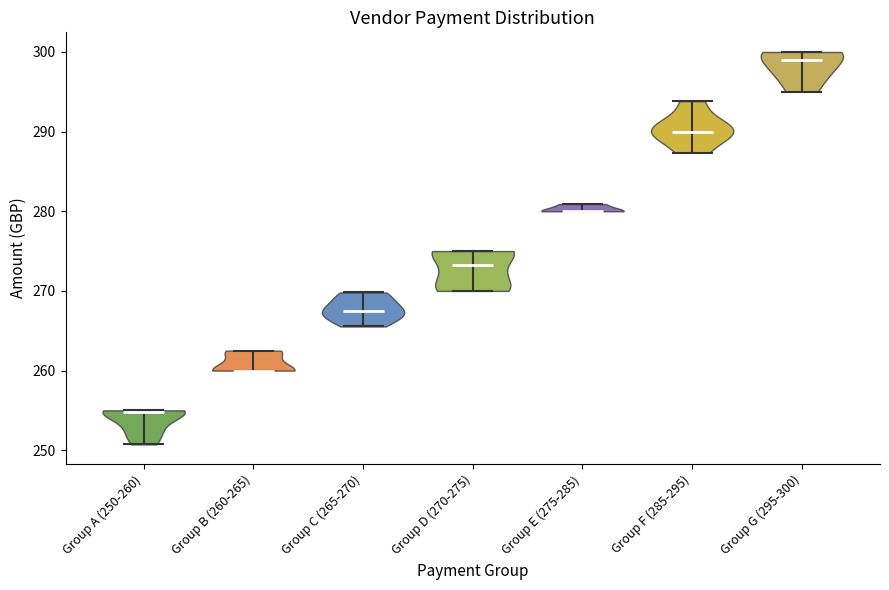

Which violin has the lowest median line?

Group A (250-260)